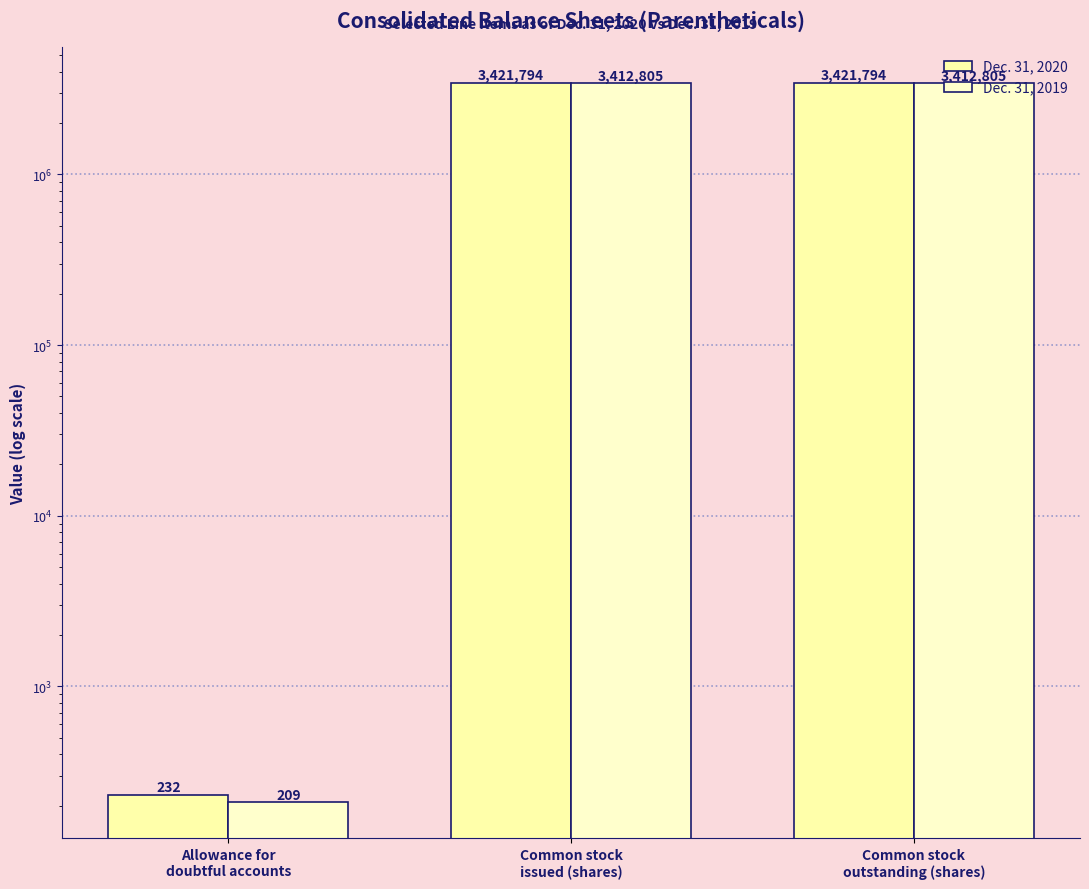

Are the bars horizontal?

No